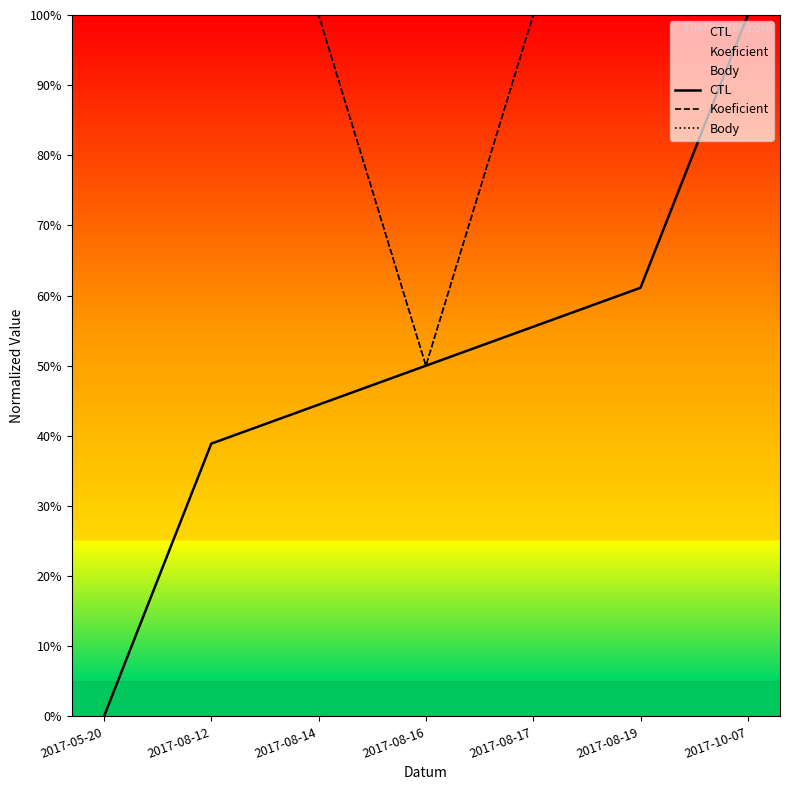

What is the greatest value displayed?

100.0